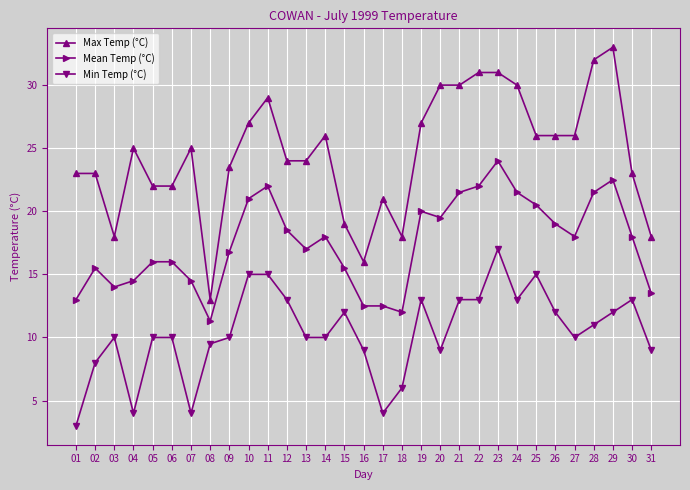

At which label does Mean Temp (°C) reach its minimum?

08